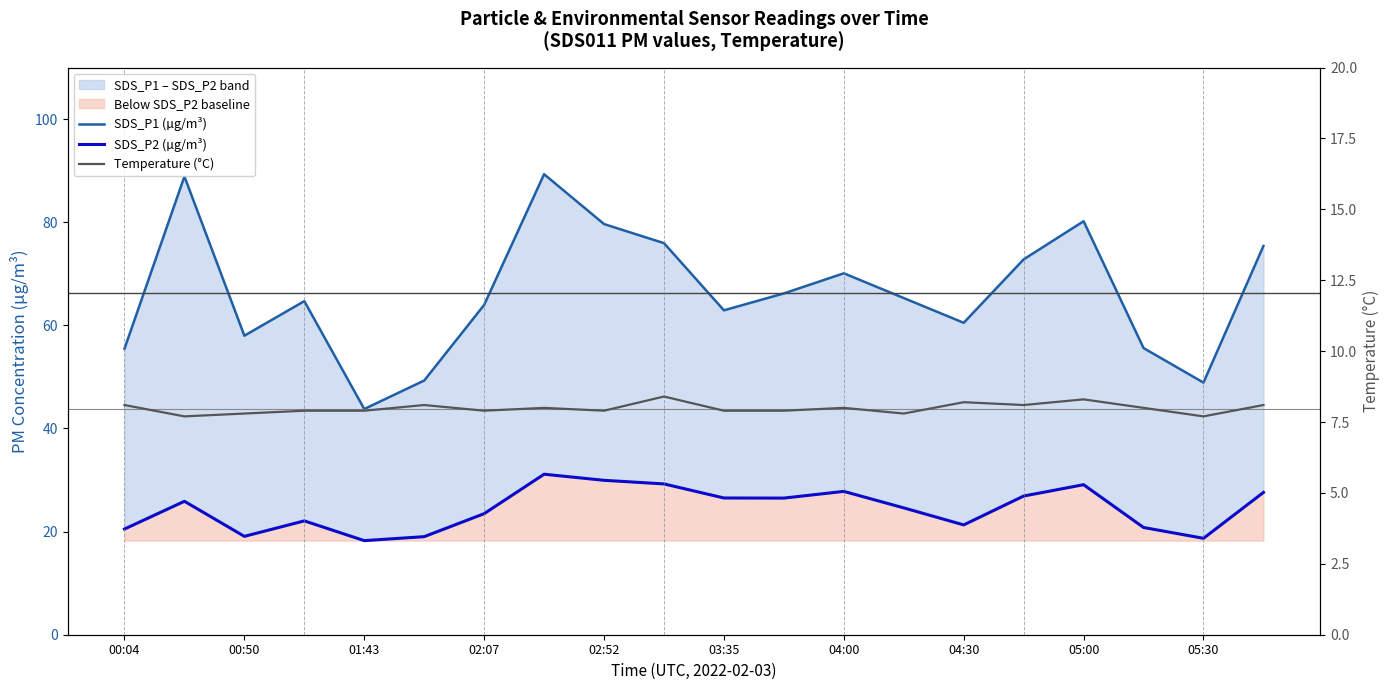

Is it true that SDS_P2 (µg/m³) equals 15.3 at 02:52?

False